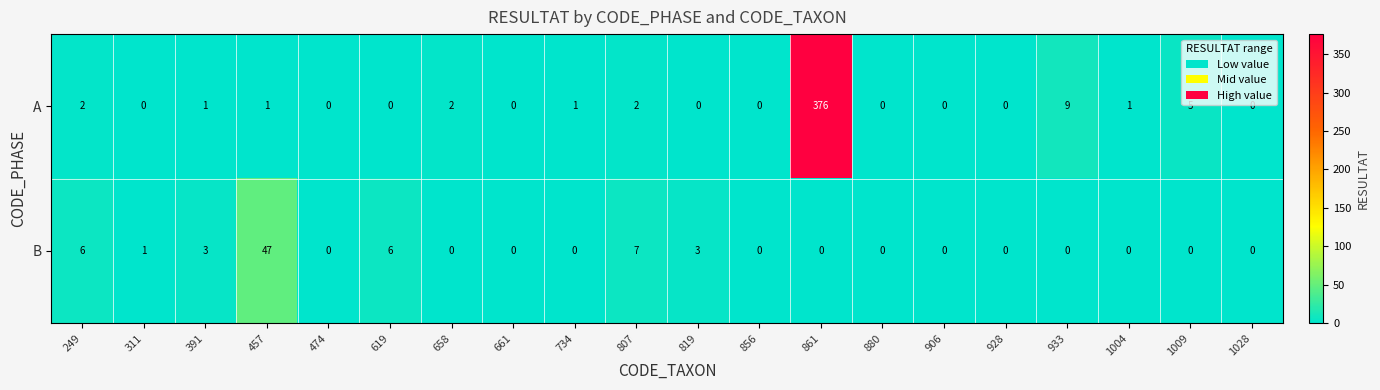

Which series changed the most between 807 and 928?

B